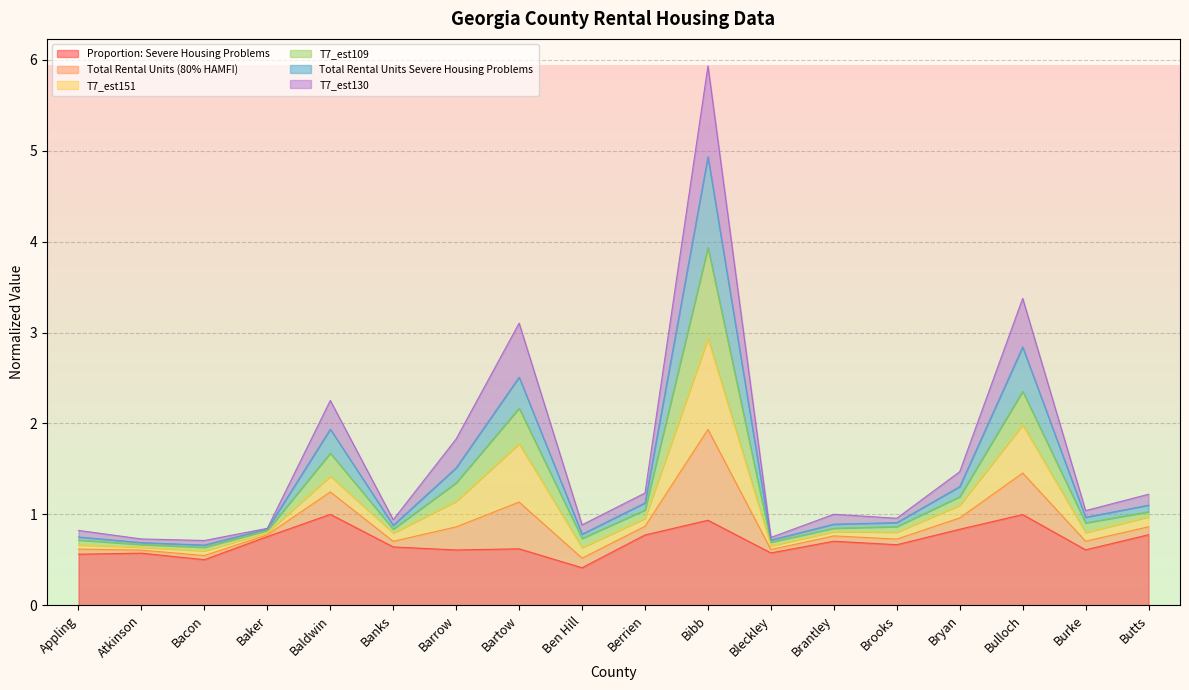

Which series has the widest spread of values?

Total Rental Units (80% HAMFI)